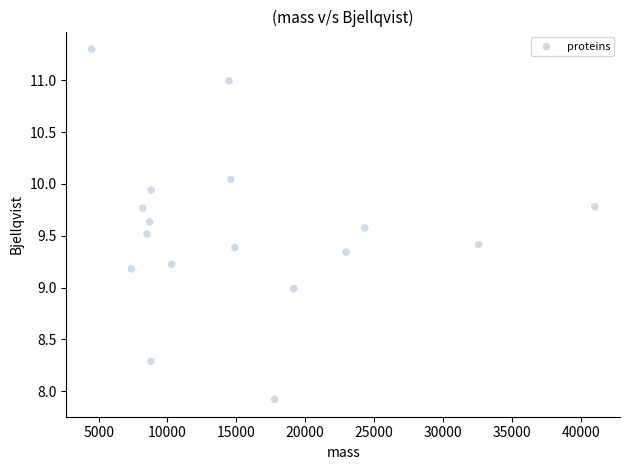

What is the range of X values (max minus min)?

36538.4